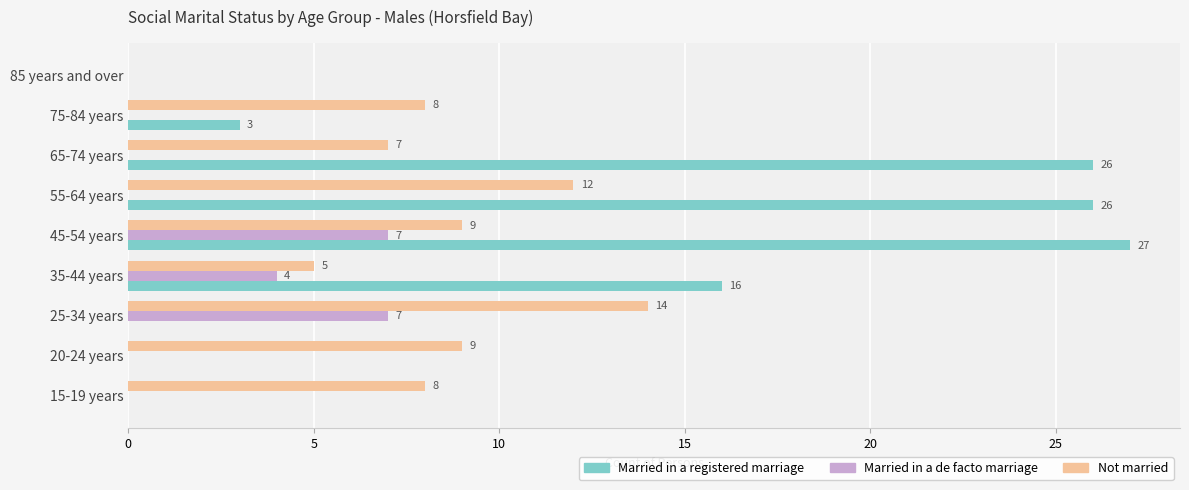

What is the approximate value of Not married at 45-54 years?

9